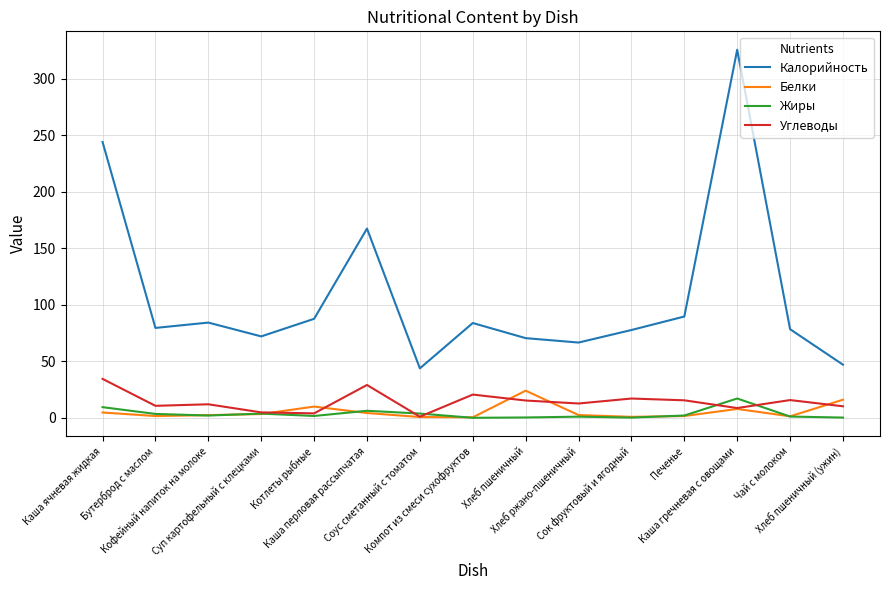

What is the approximate value of Жиры at Каша гречневая с овощами?

17.1